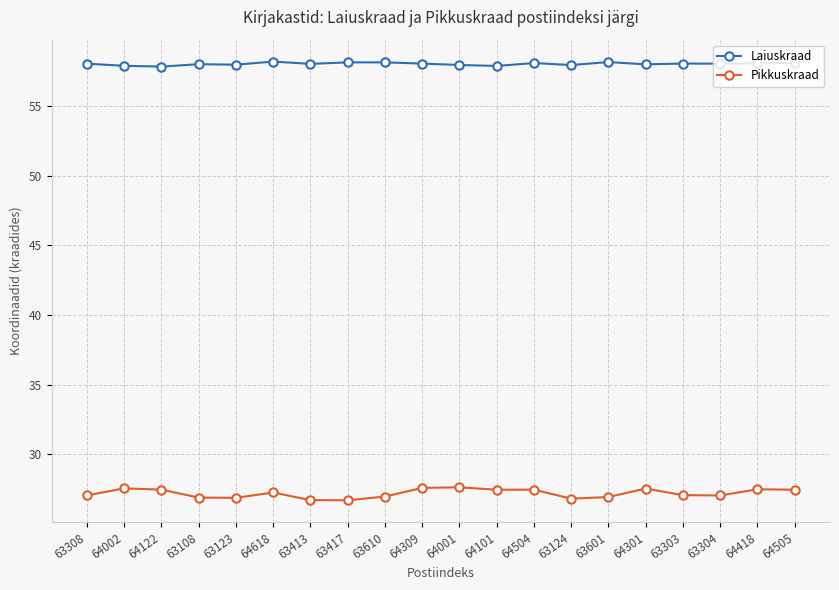

Is it true that Pikkuskraad equals 26.9 at 63108?

True